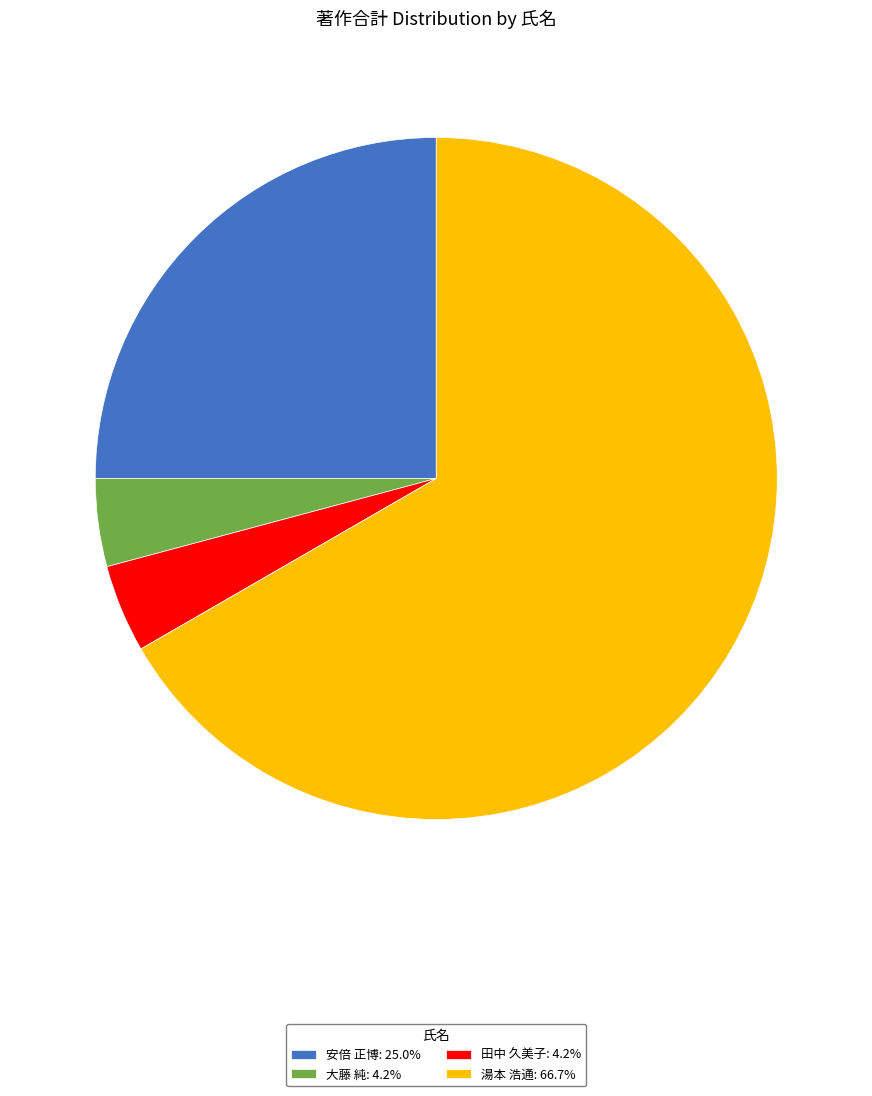

Is the sum of 安倍 正博: 25.0% and 大藤 純: 4.2% greater than half?

No